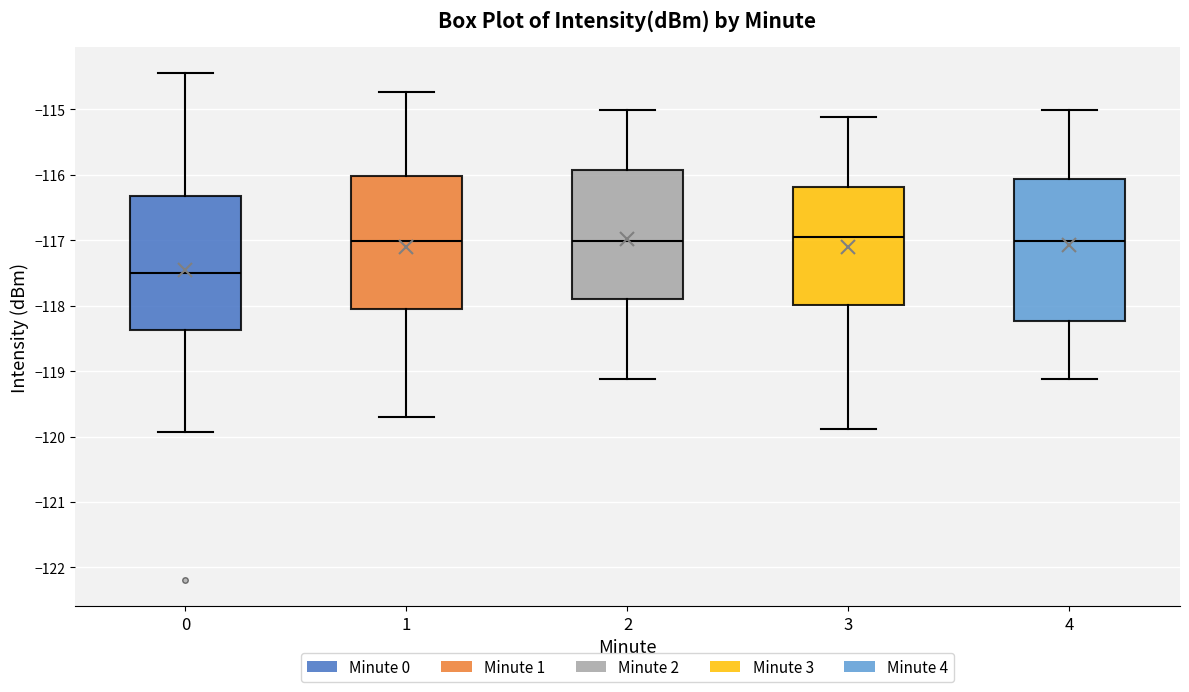

Reading left to right, read every box against the y-axis: the position of its median line, the range the box covers, and the ends of its whiskers. The values are not printed on the chart, so give them approximately, as read against the axis.

0: median -117.5, box -118.4 to -116.3, whiskers -119.9 to -114.4
1: median -117.0, box -118.0 to -116.0, whiskers -119.7 to -114.7
2: median -117.0, box -117.9 to -115.9, whiskers -119.1 to -115.0
3: median -117.0, box -118.0 to -116.2, whiskers -119.9 to -115.1
4: median -117.0, box -118.2 to -116.1, whiskers -119.1 to -115.0